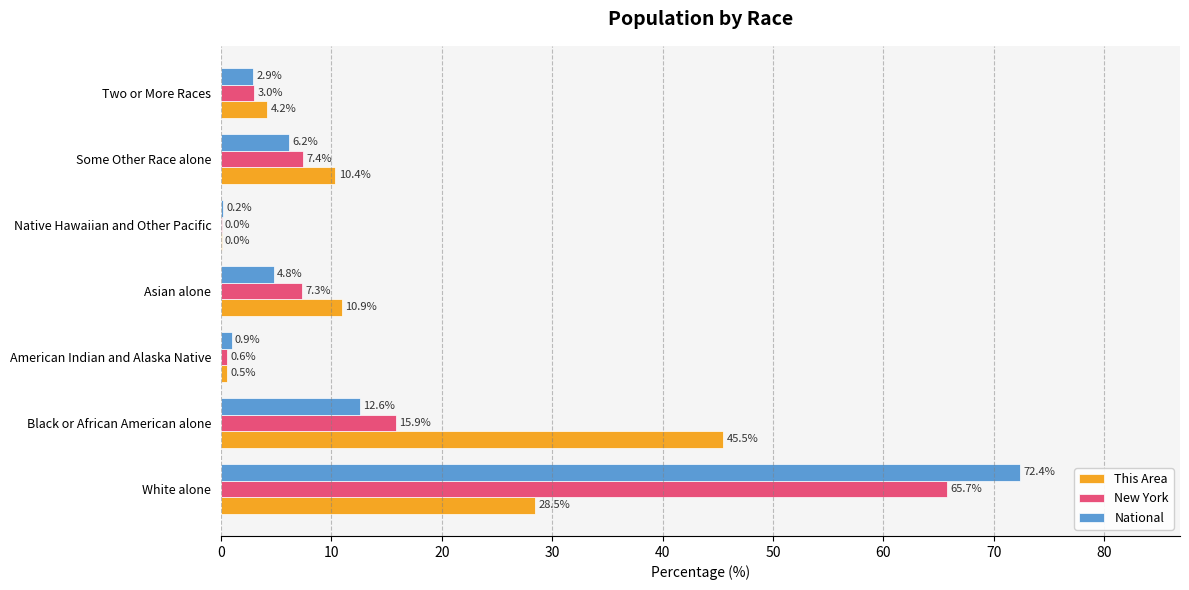

Which series changed the most between American Indian and Alaska Native and Some Other Race alone?

This Area